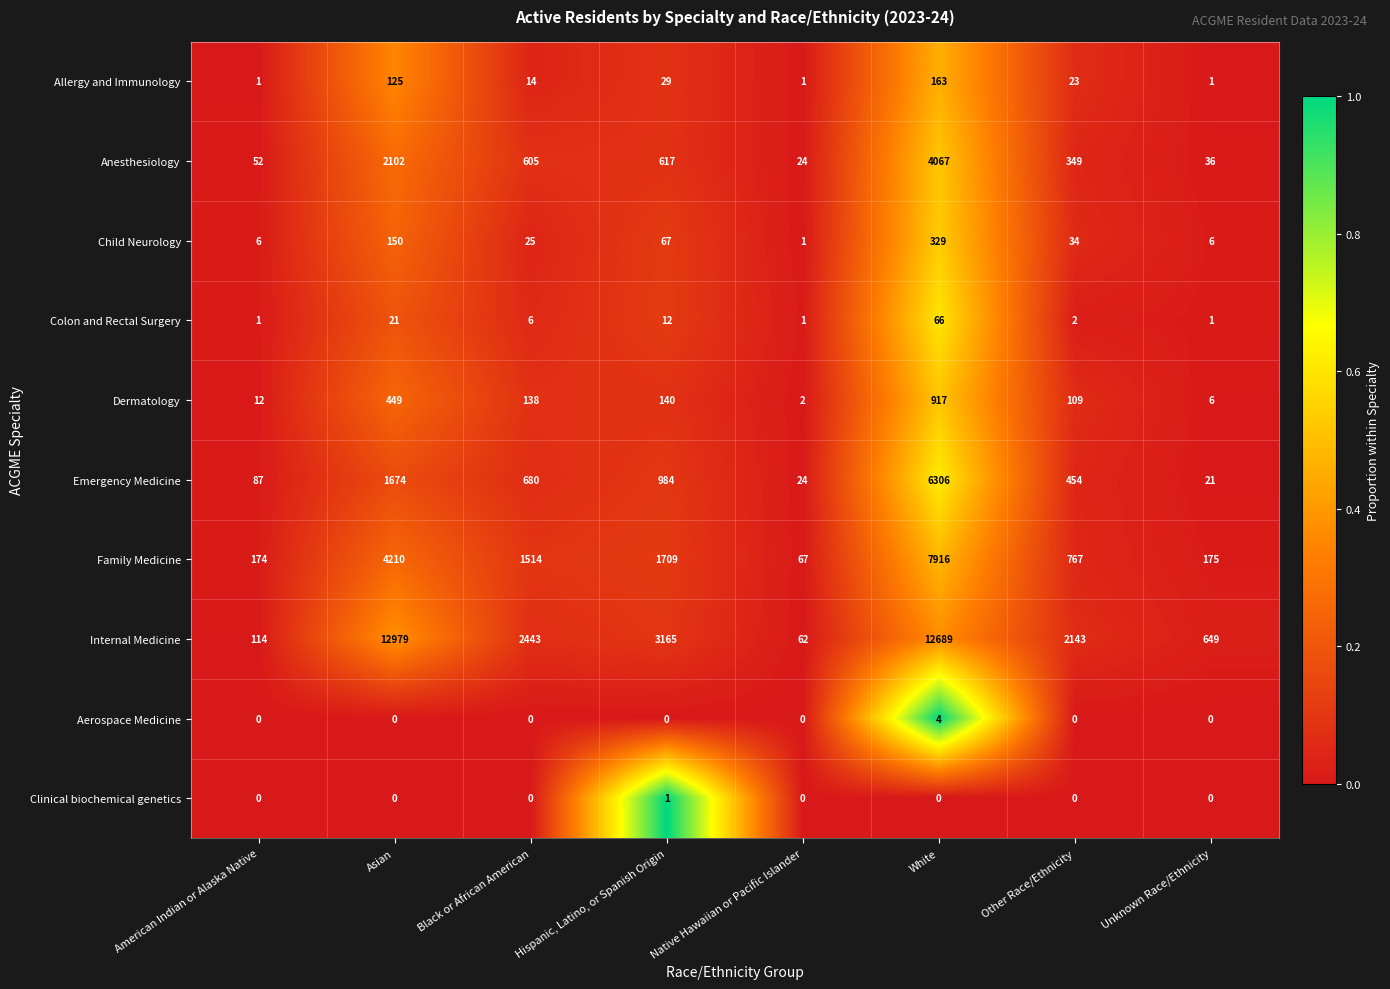

What is the total value across all series at Hispanic, Latino, or Spanish Origin?

6724